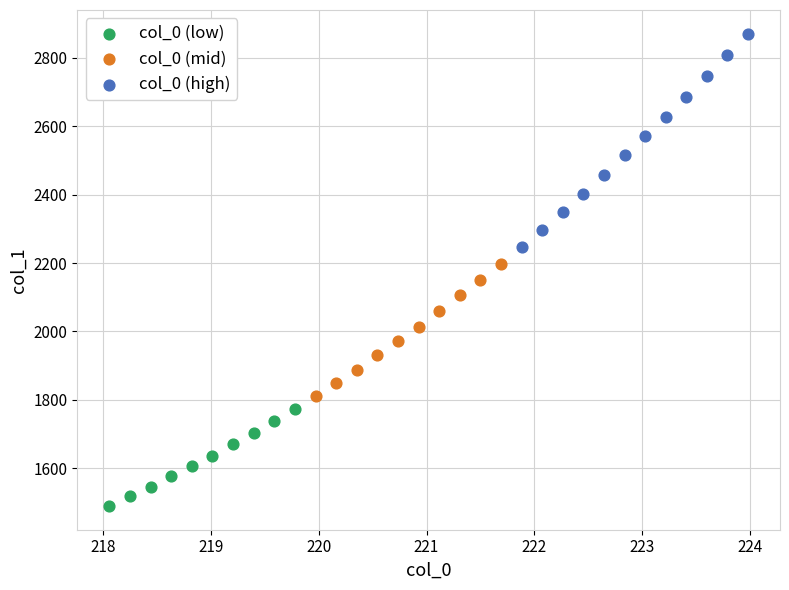

Which series reaches the maximum Y coordinate?

col_0 (high)